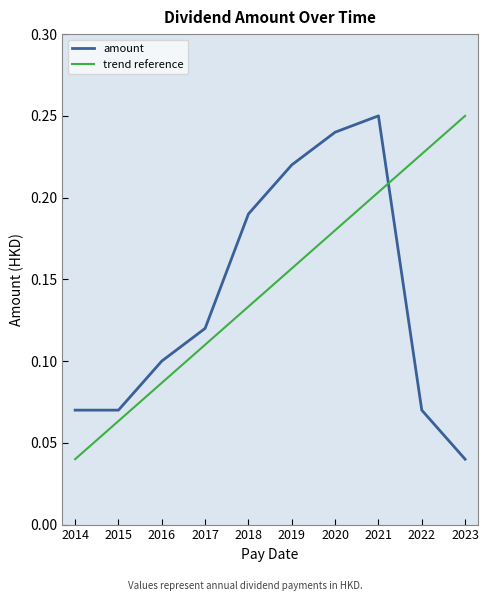

What is the difference between the second highest and minimum values?

0.2